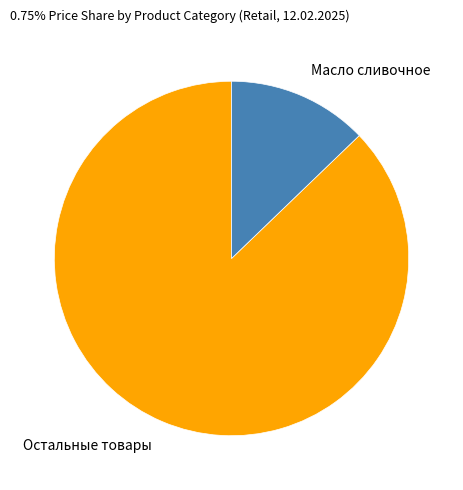

Combined, do Остальные товары and Масло сливочное account for over 50%?

Yes